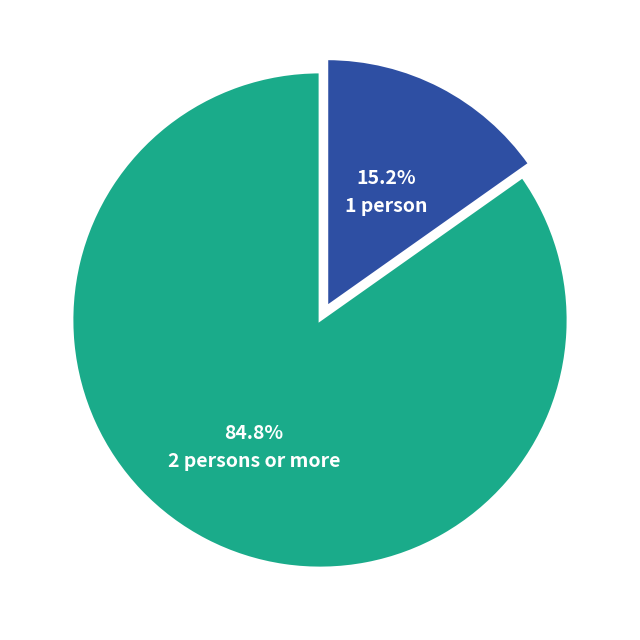

Does any single category account for the majority?

Yes